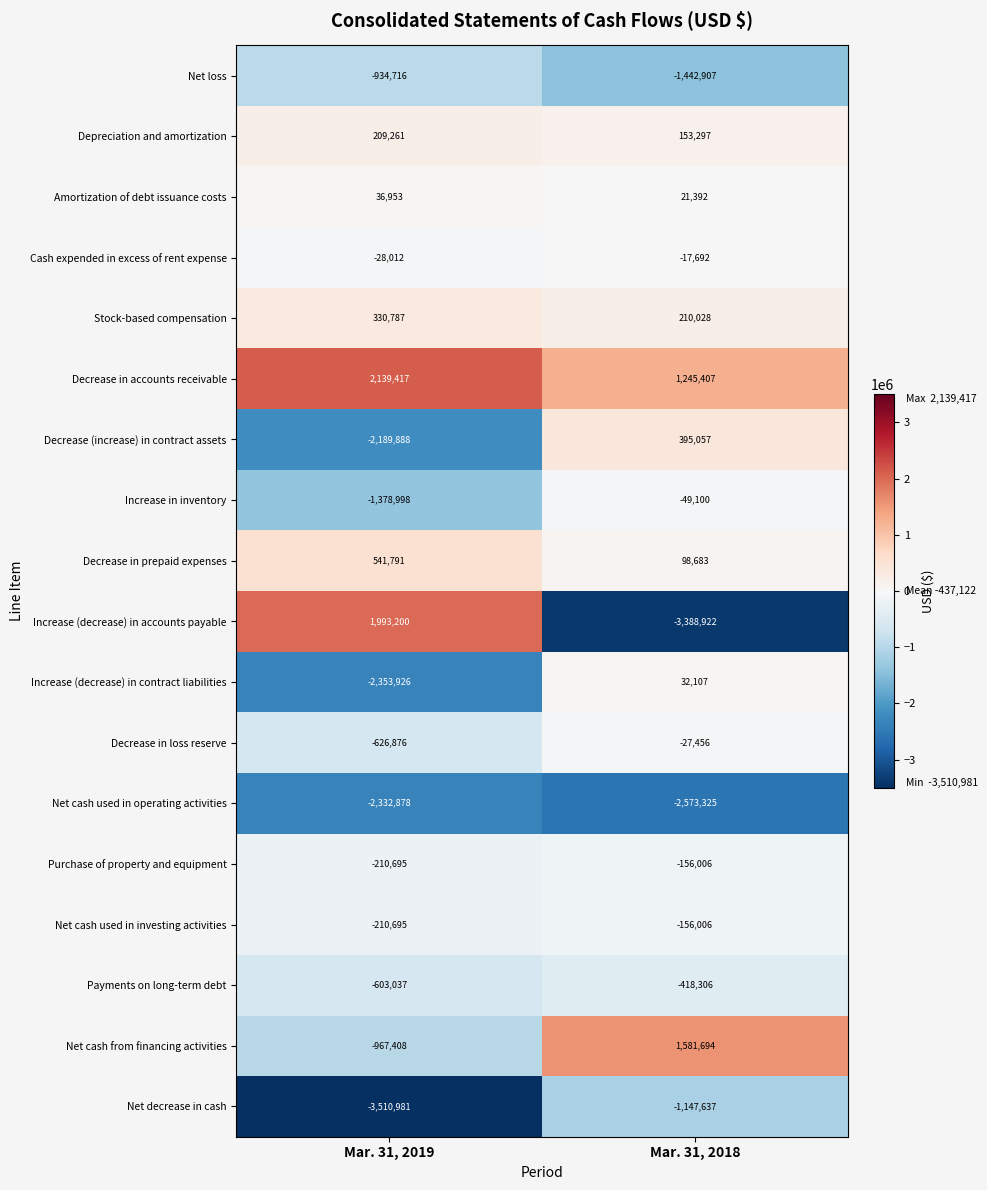

What is the smallest value displayed?

-3510981